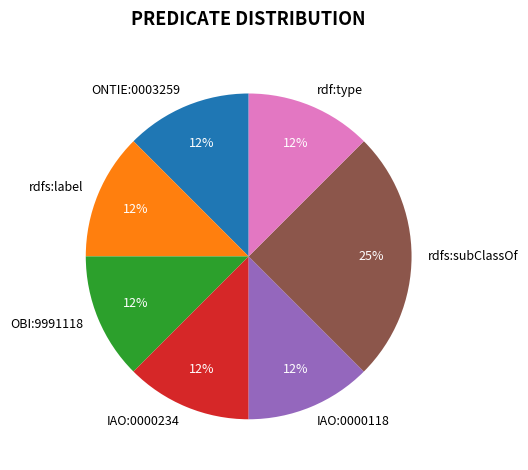

Which category has the biggest portion of the pie?

rdfs:subClassOf